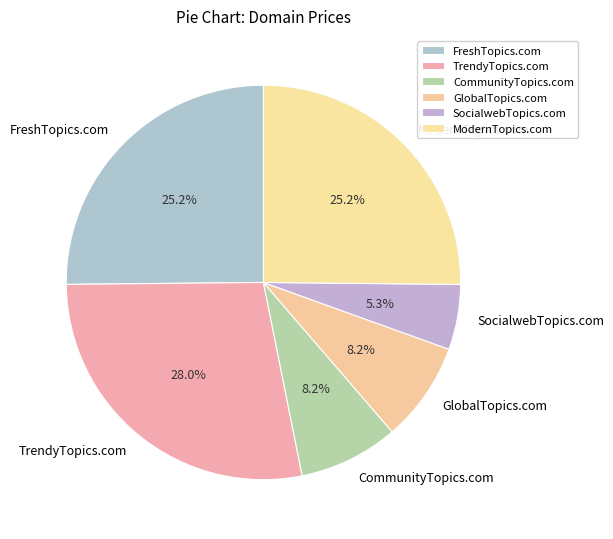

Which slice is the largest?

TrendyTopics.com